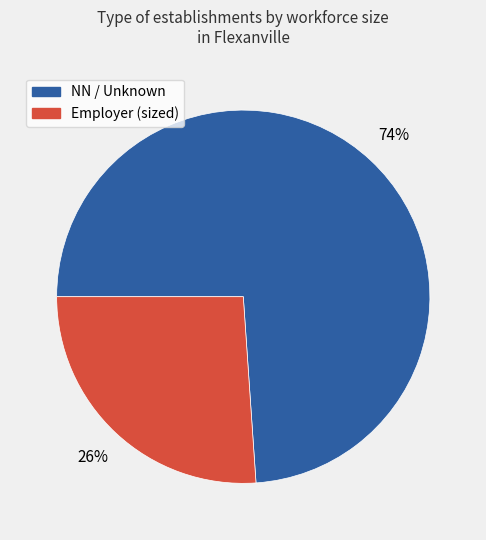

Does any single category account for the majority?

Yes